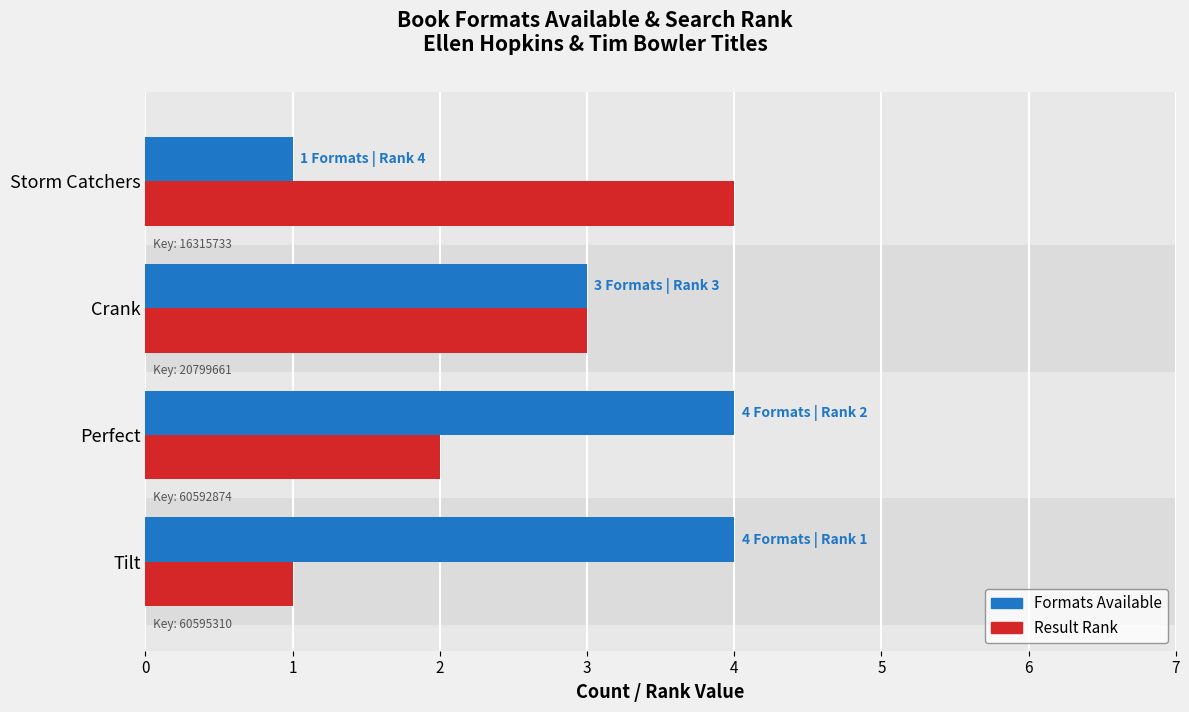

How many categories are shown in the chart?

4